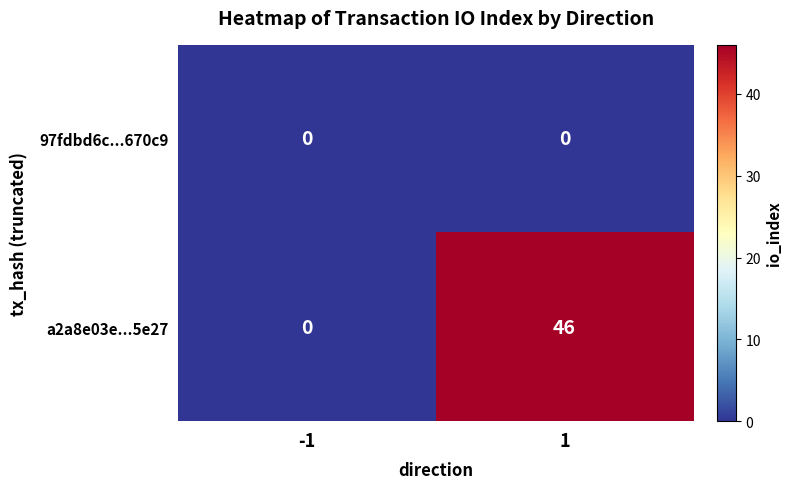

Rank the series by their average value, from lowest to highest.

97fdbd6c...670c9, a2a8e03e...5e27